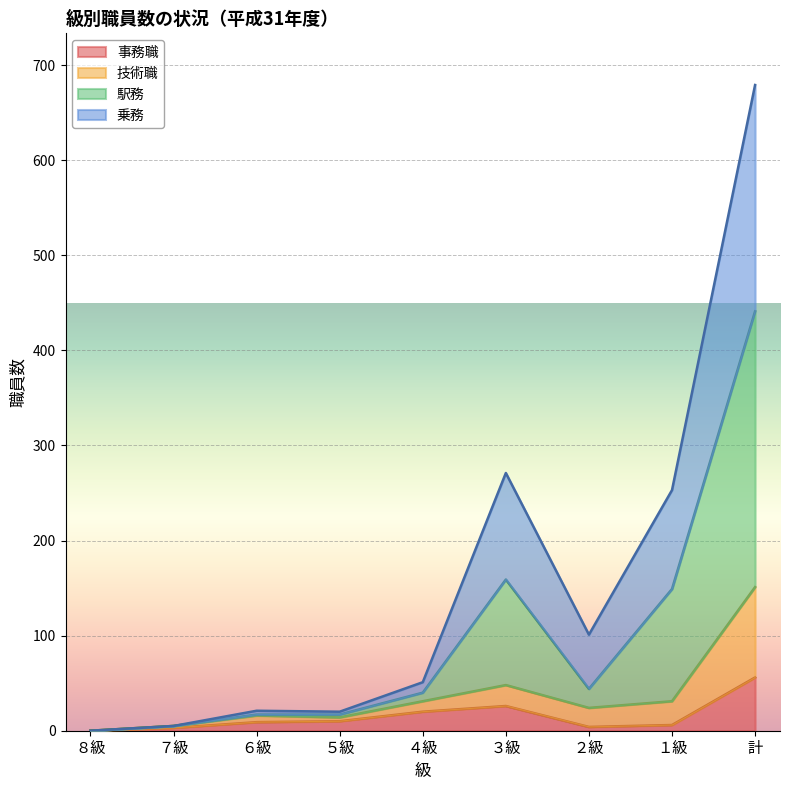

True or false: 技術職 and 駅務 intersect in this chart.

False